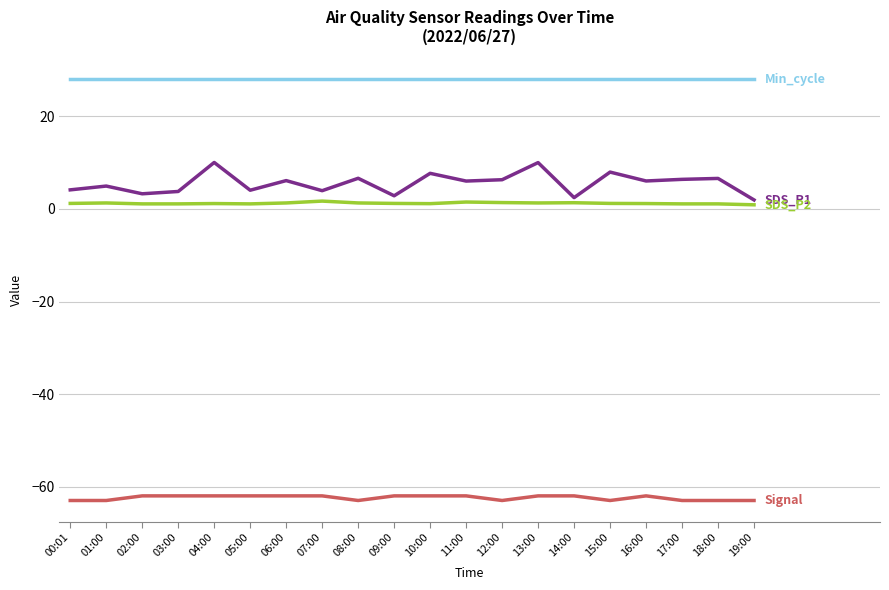

What is the smallest value displayed?

-63.0